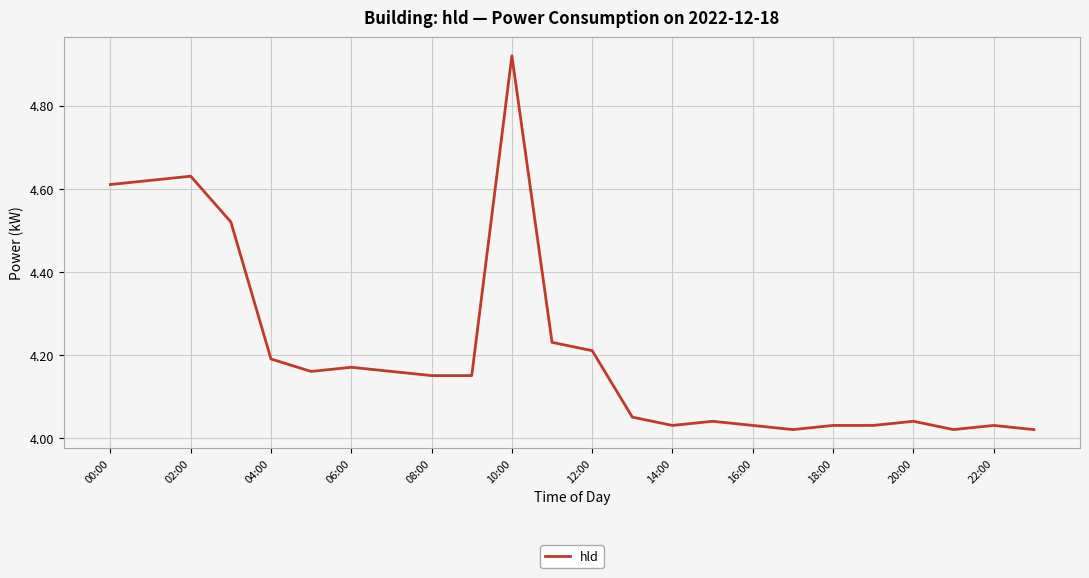

What is the difference between the maximum and minimum values?

0.9